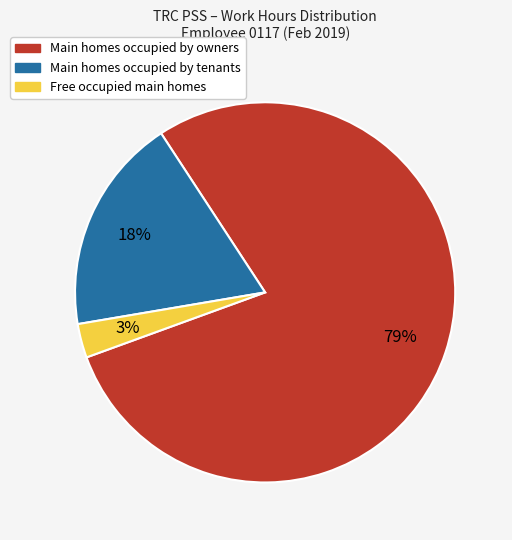

How many segments does this pie chart have?

3